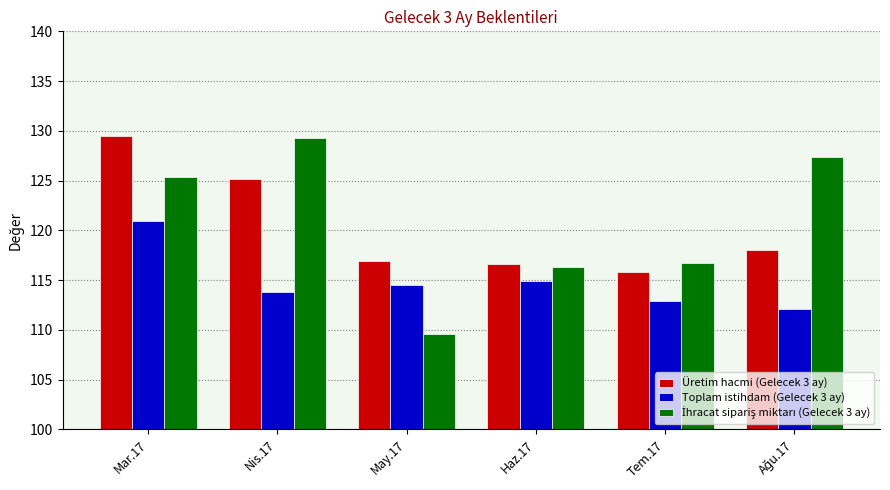

Is the value of Toplam istihdam (Gelecek 3 ay) at Mar.17 greater than the value of Üretim hacmi (Gelecek 3 ay) at Haz.17?

Yes